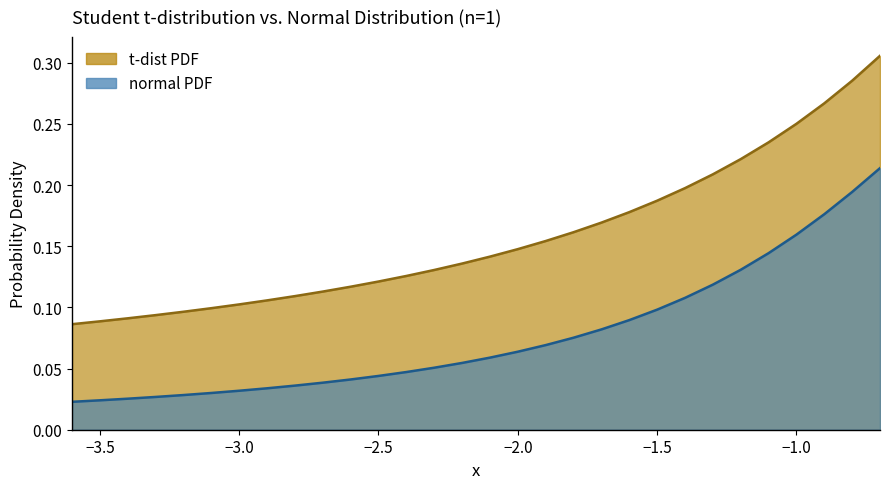

Rank the series by their maximum value, from highest to lowest.

t-dist PDF, normal PDF